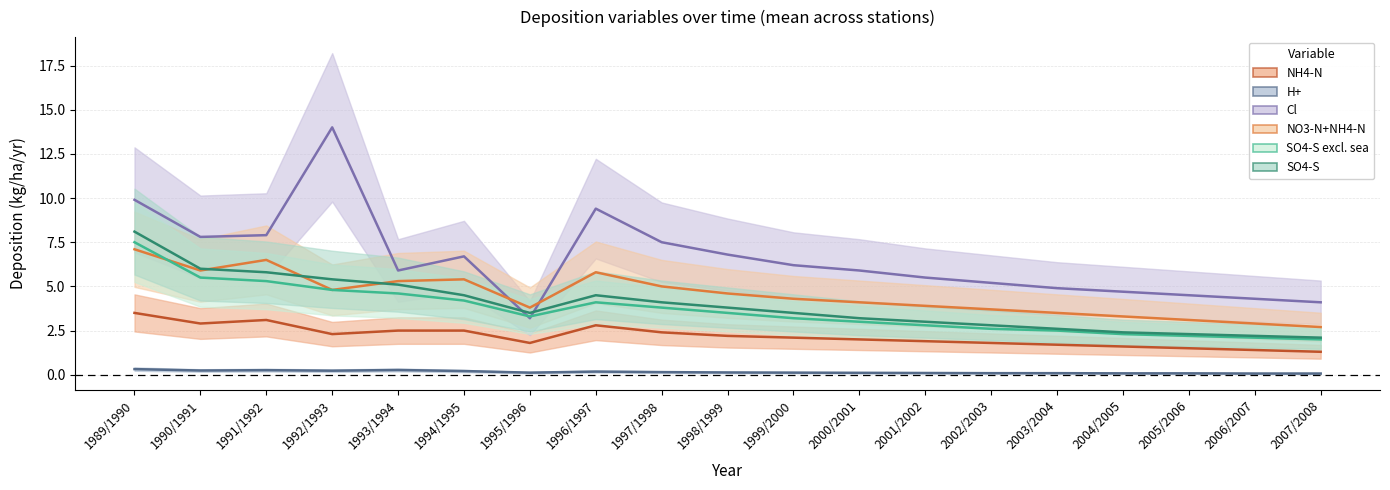

Where is the first local minimum for SO4-S excl. sea?

1995/1996